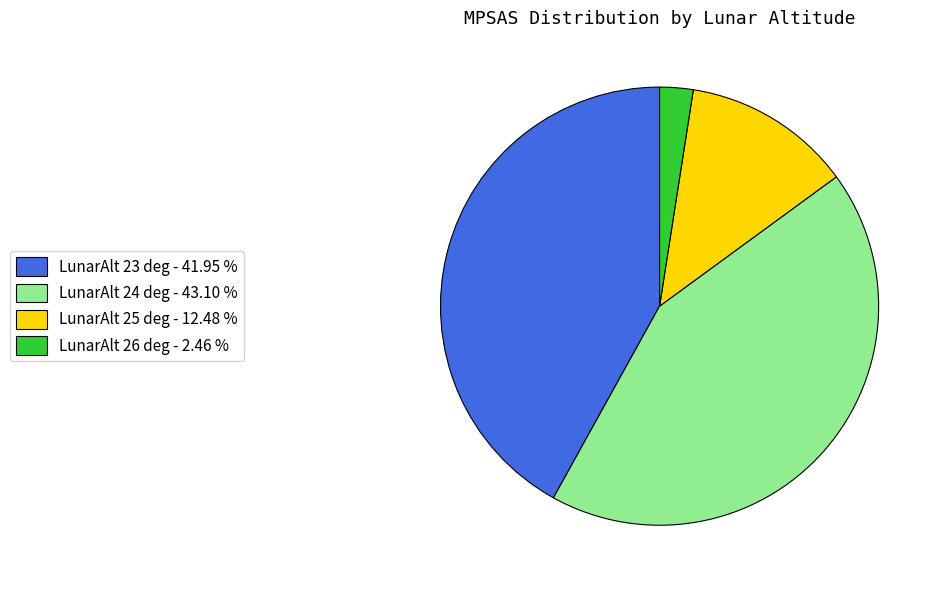

Is there any slice that represents more than half of the pie?

No